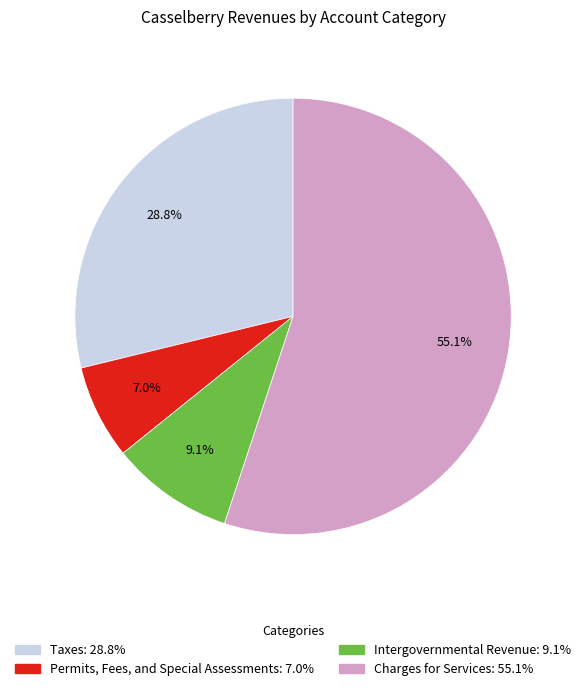

What is the ratio of the value at Intergovernmental Revenue to the value at Charges for Services?

0.2